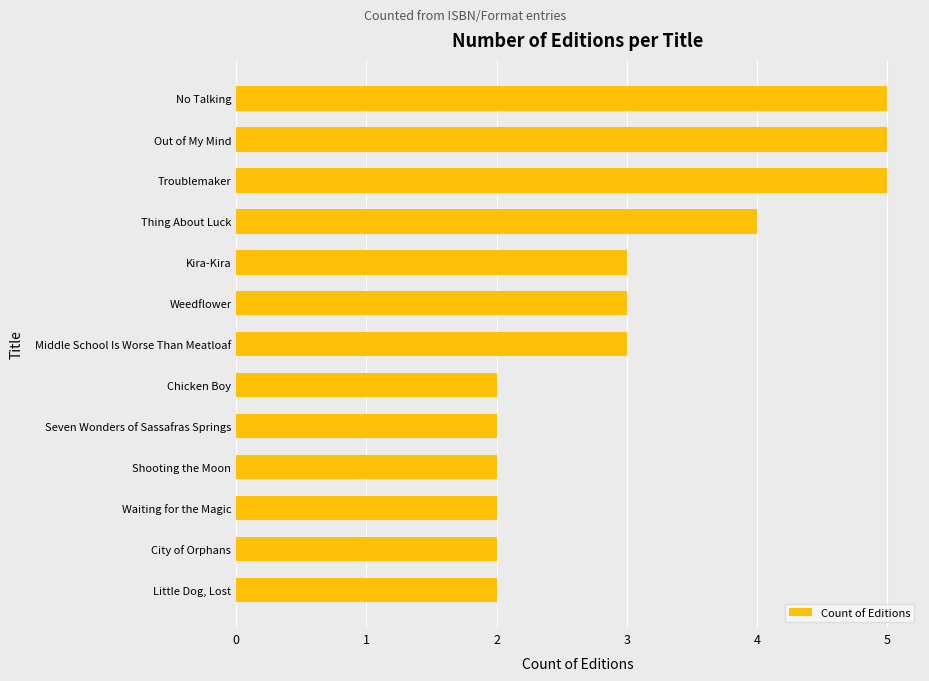

Reading top to bottom, transcribe all the data shown in this chart.

No Talking=5	Out of My Mind=5	Troublemaker=5	Thing About Luck=4	Kira-Kira=3	Weedflower=3	Middle School Is Worse Than Meatloaf=3	Chicken Boy=2	Seven Wonders of Sassafras Springs=2	Shooting the Moon=2	Waiting for the Magic=2	City of Orphans=2	Little Dog, Lost=2